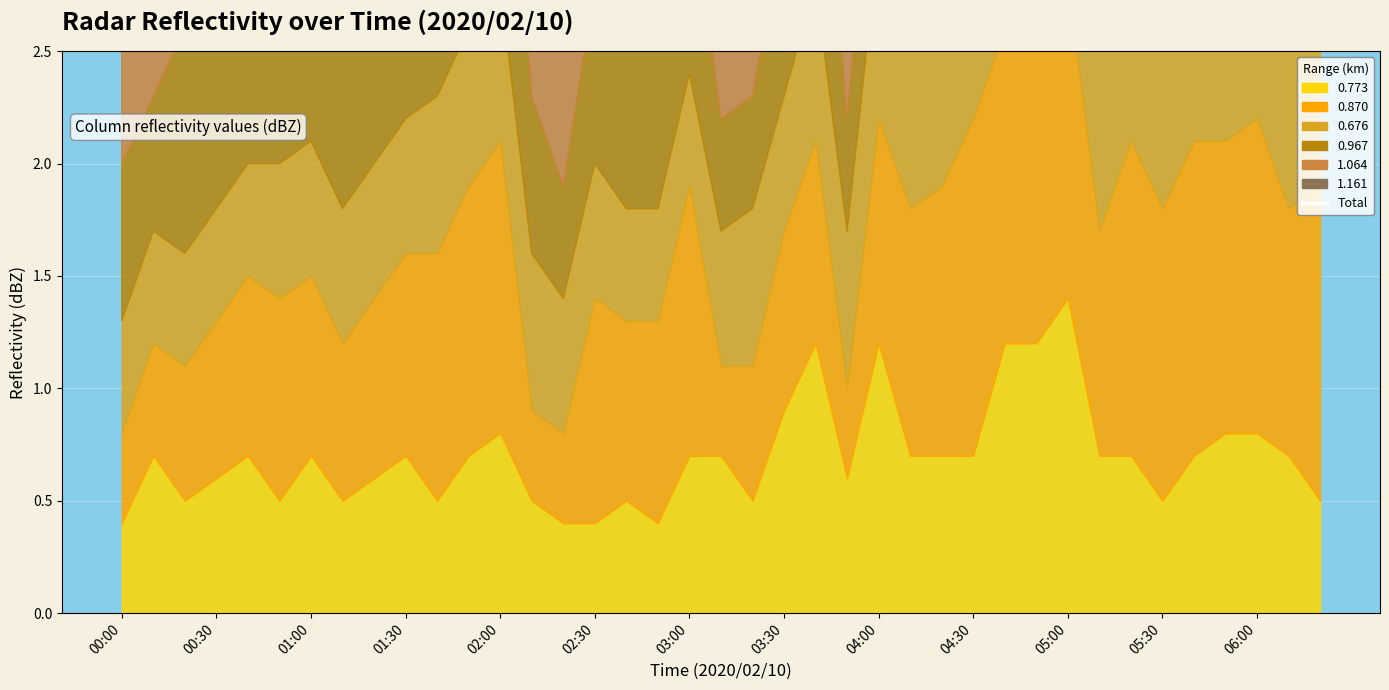

What is the difference between the maximum and minimum values?

4.5